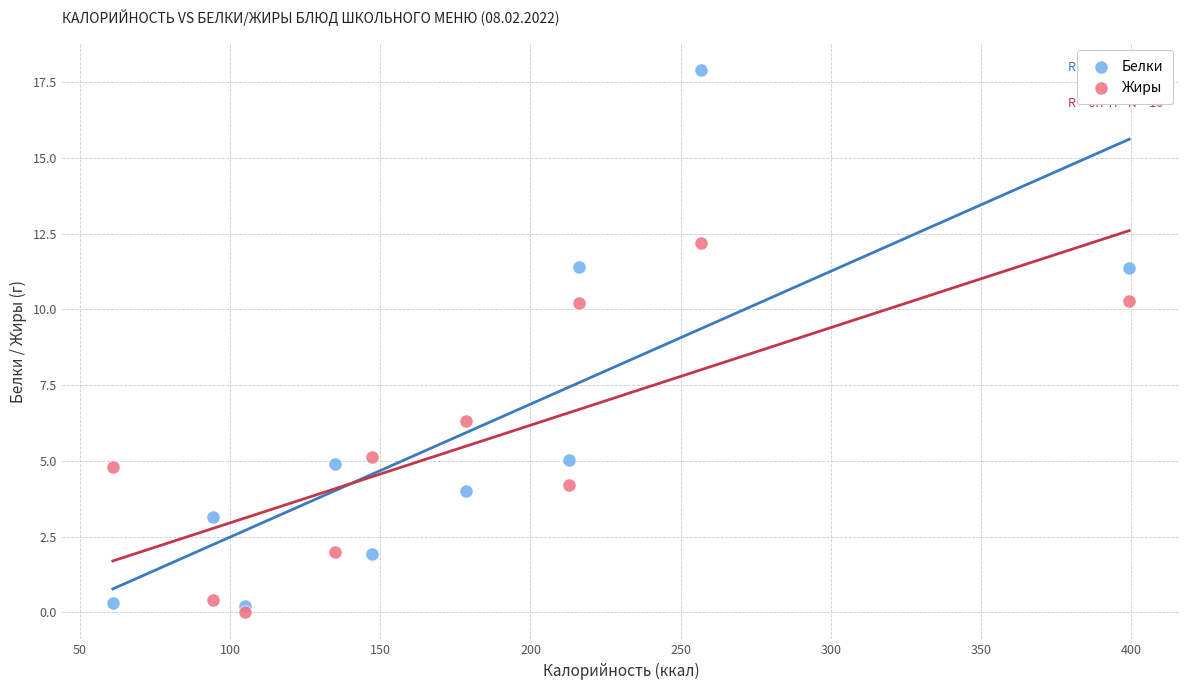

What is the X range (max minus min) for the scatter plot?

338.2